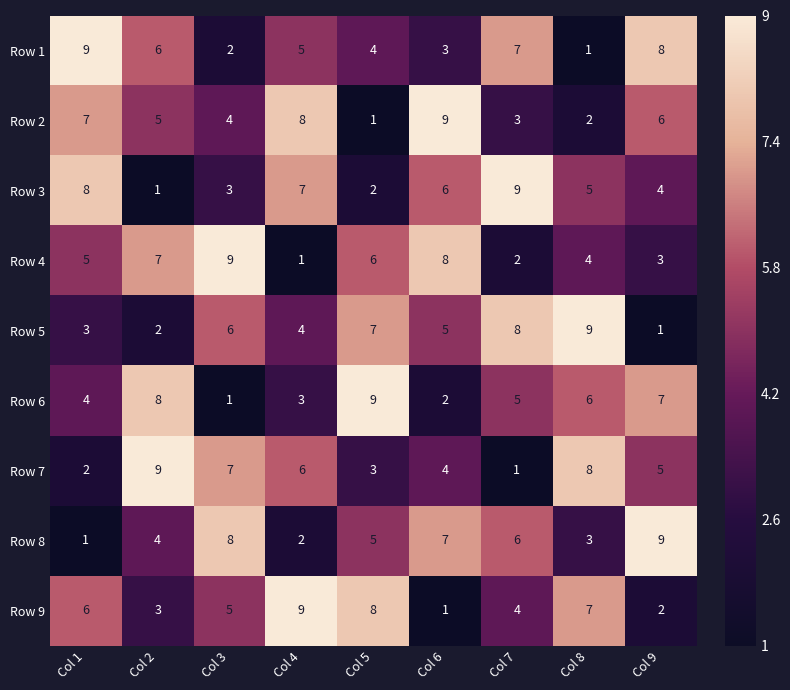

At which label does Row 6 first exceed 5?

Col 2